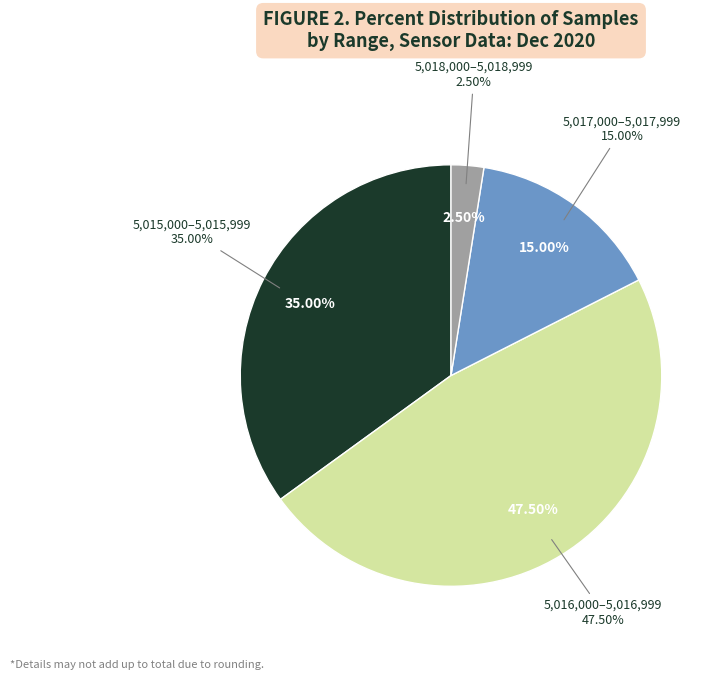

What percentage is the 9 slice, to the nearest percent?

3%